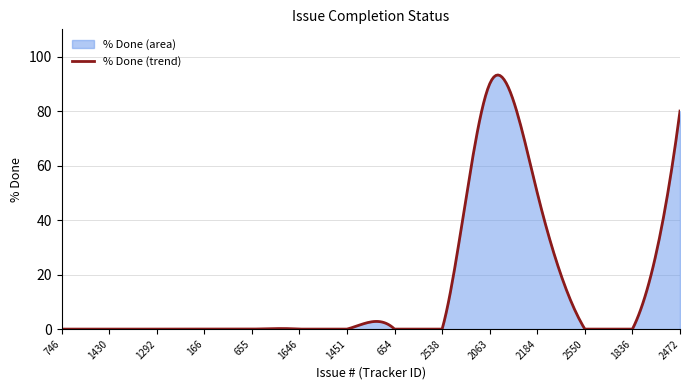

Where is the data nearest to the value 45?

2184